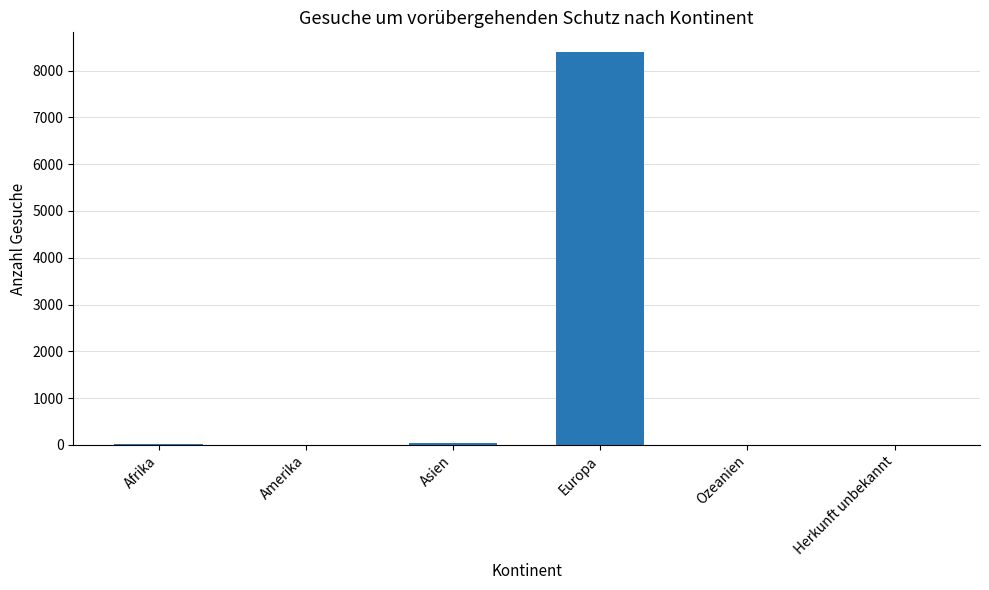

Count the number of data series in this chart.

1